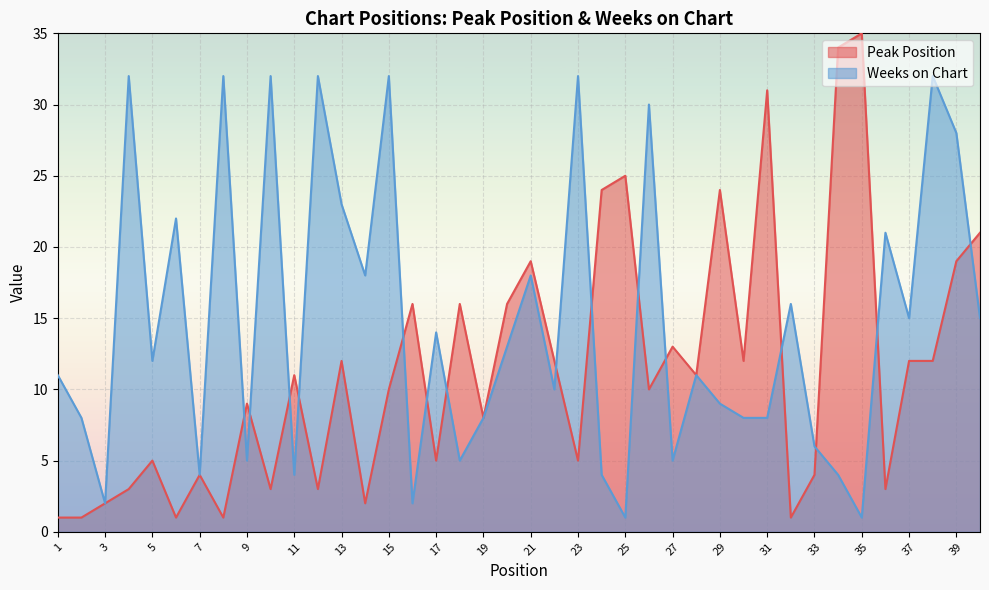

Reading left to right, list all the values displayed in this chart.

Peak Position: 1=1	2=1	3=2	4=3	5=5	6=1	7=4	8=1	9=9	10=3	11=11	12=3	13=12	14=2	15=10	16=16	17=5	18=16	19=8	20=16	21=19	22=12	23=5	24=24	25=25	26=10	27=13	28=11	29=24	30=12	31=31	32=1	33=4	34=34	35=35	36=3	37=12	38=12	39=19	40=21
Weeks on Chart: 1=11	2=8	3=2	4=32	5=12	6=22	7=4	8=32	9=5	10=32	11=4	12=32	13=23	14=18	15=32	16=2	17=14	18=5	19=8	20=13	21=18	22=10	23=32	24=4	25=1	26=30	27=5	28=11	29=9	30=8	31=8	32=16	33=6	34=4	35=1	36=21	37=15	38=32	39=28	40=15